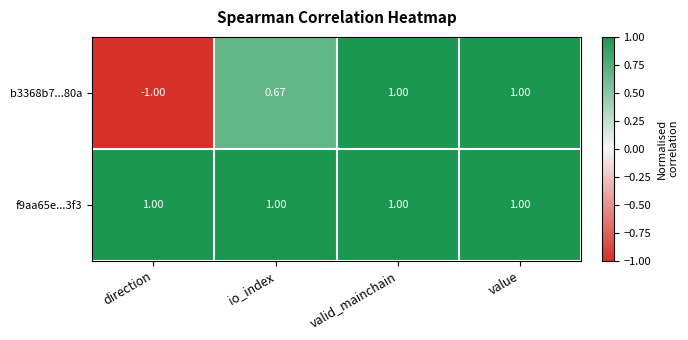

At which label is b3368b7...80a closest to 0?

io_index